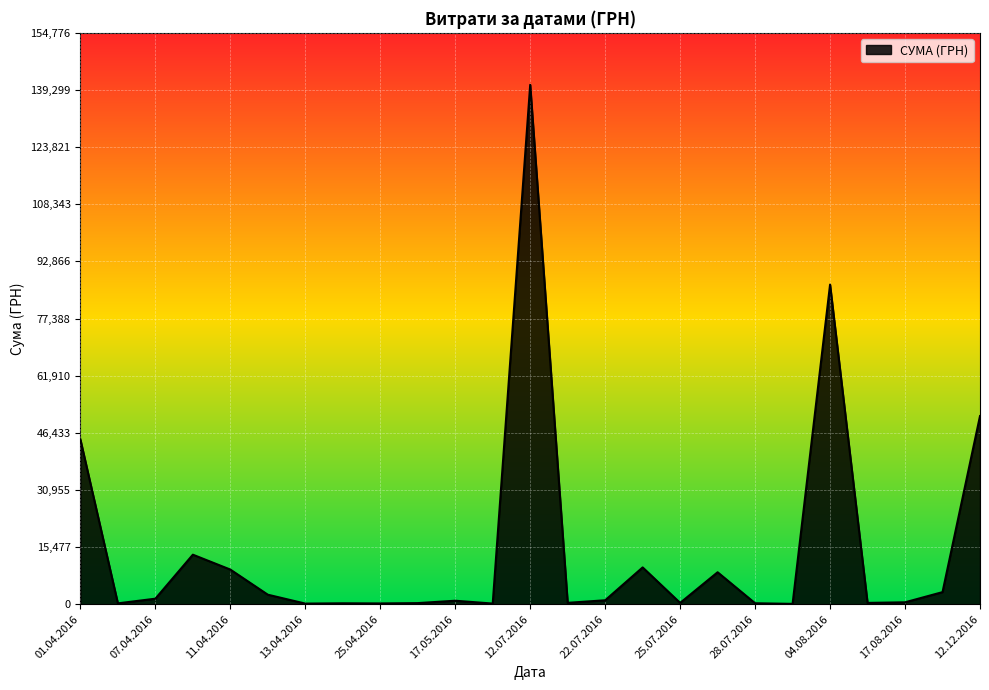

What is the maximum value shown in the chart?

140706.2